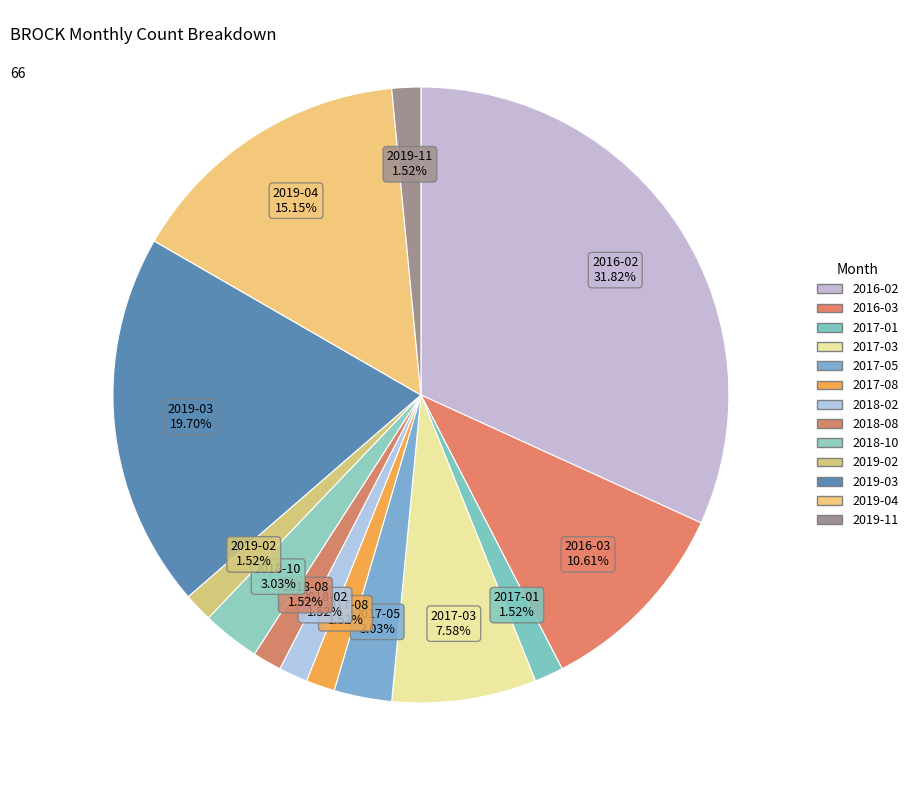

Count the number of slices in the pie.

13